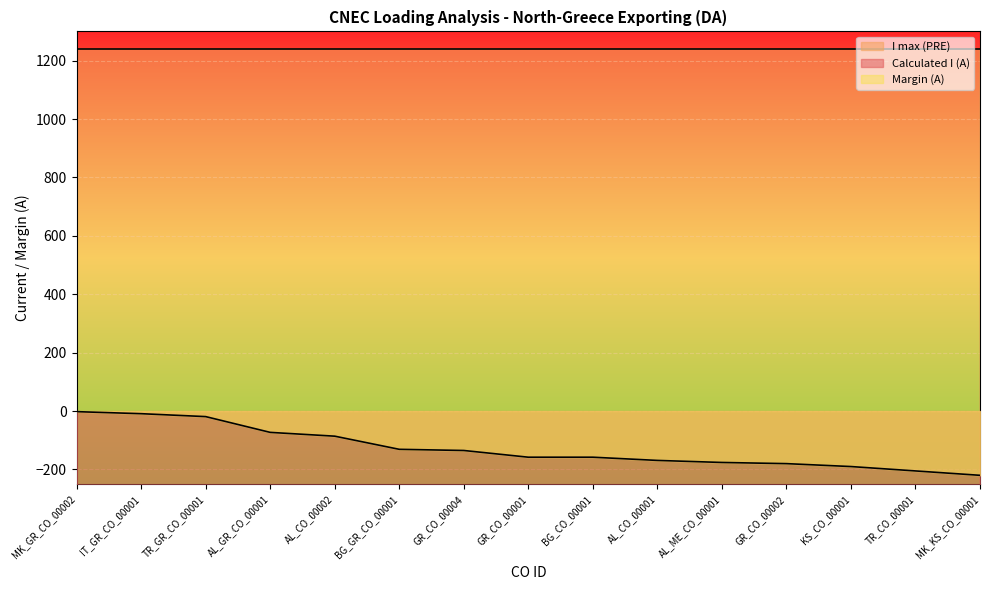

At how many categories does at least one series exceed -969?

15